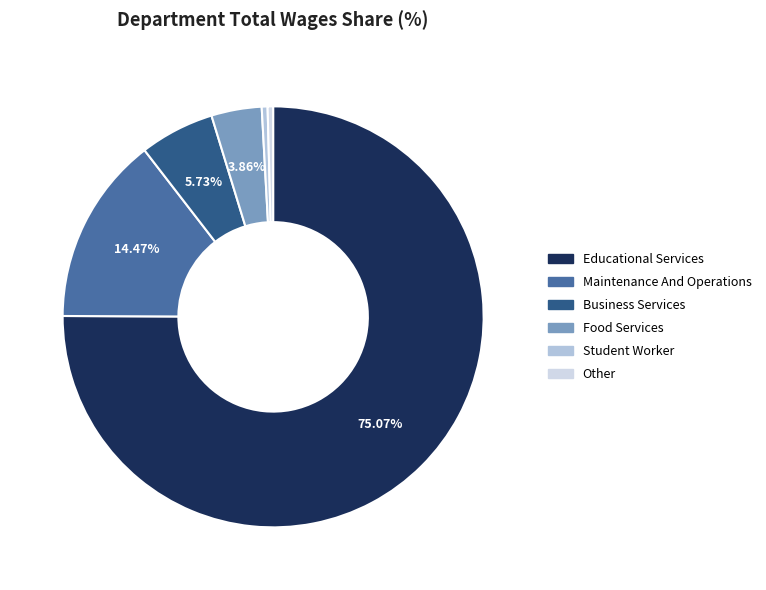

Does any single category account for the majority?

Yes